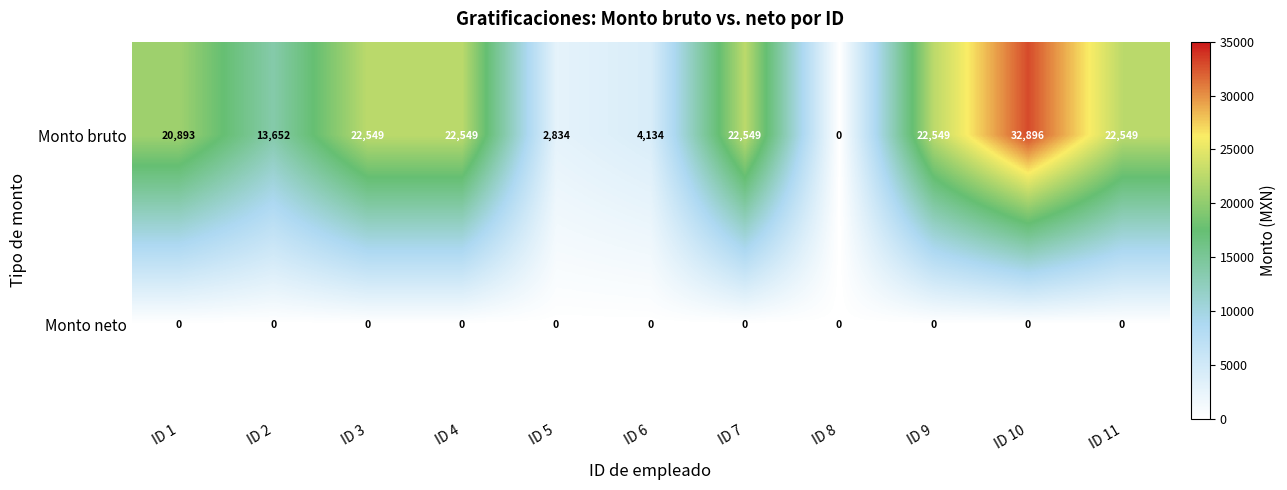

Between ID 6 and ID 10, which series saw the biggest shift?

Monto bruto